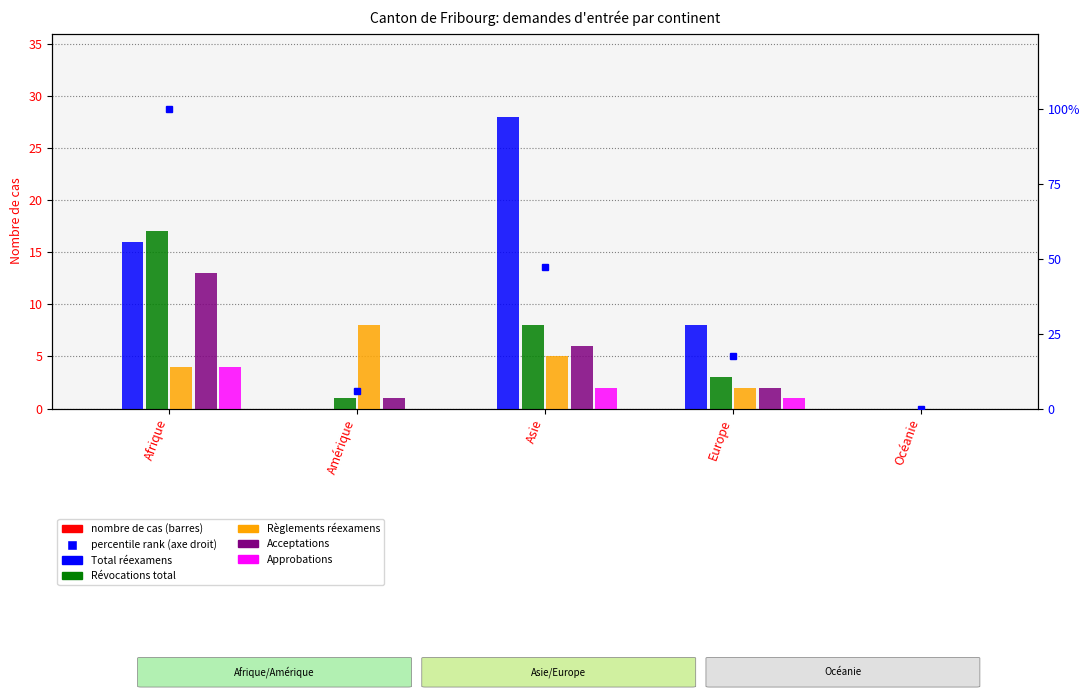

What is the sum of the Révocations total values at Océanie and Afrique?

17